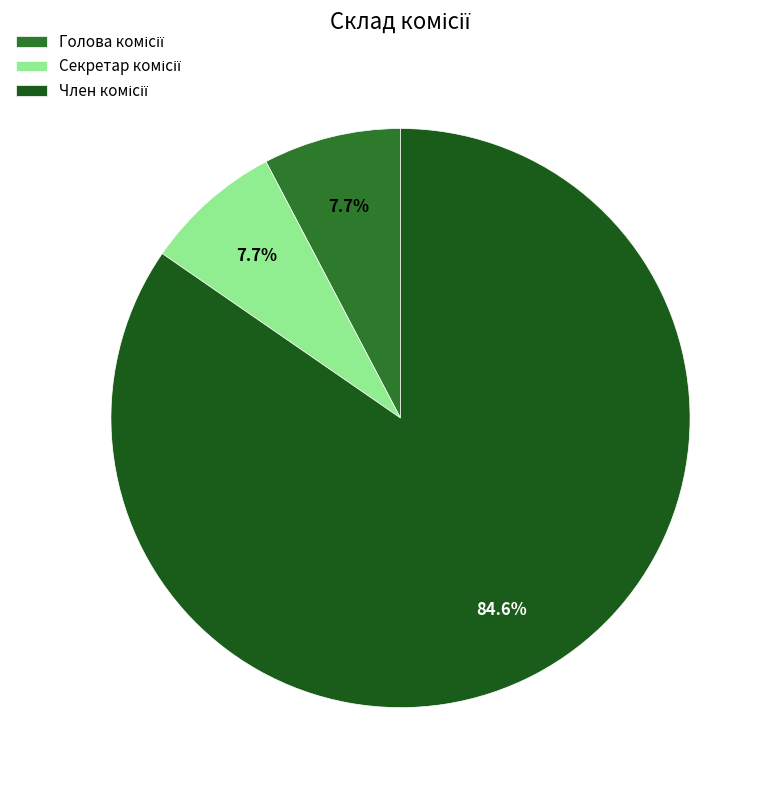

Does any single category account for the majority?

Yes